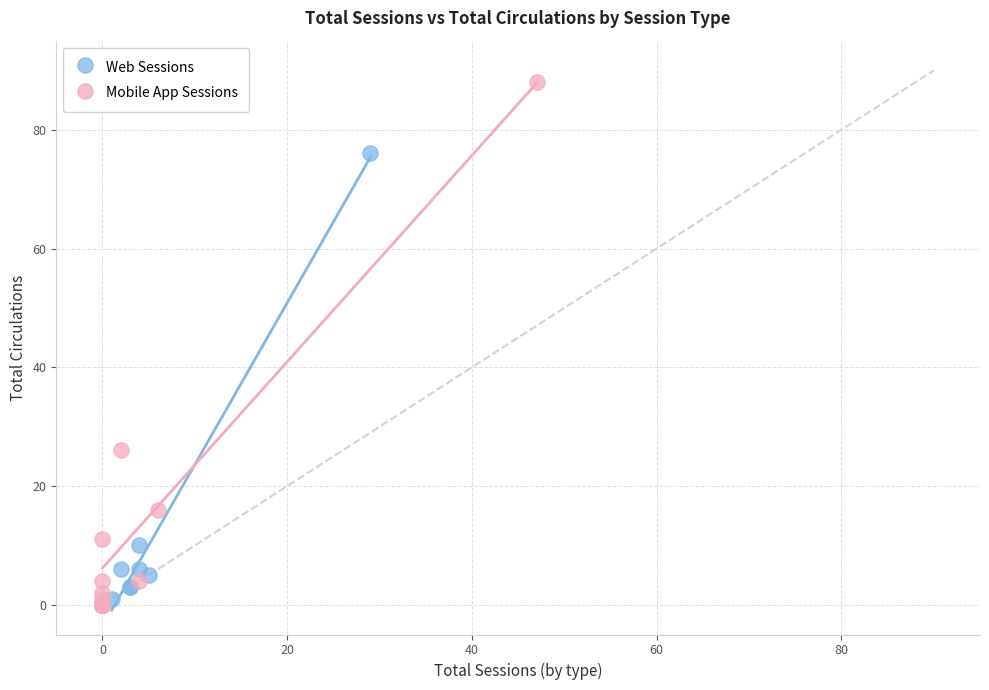

Which series has the widest spread of Y values?

Mobile App Sessions